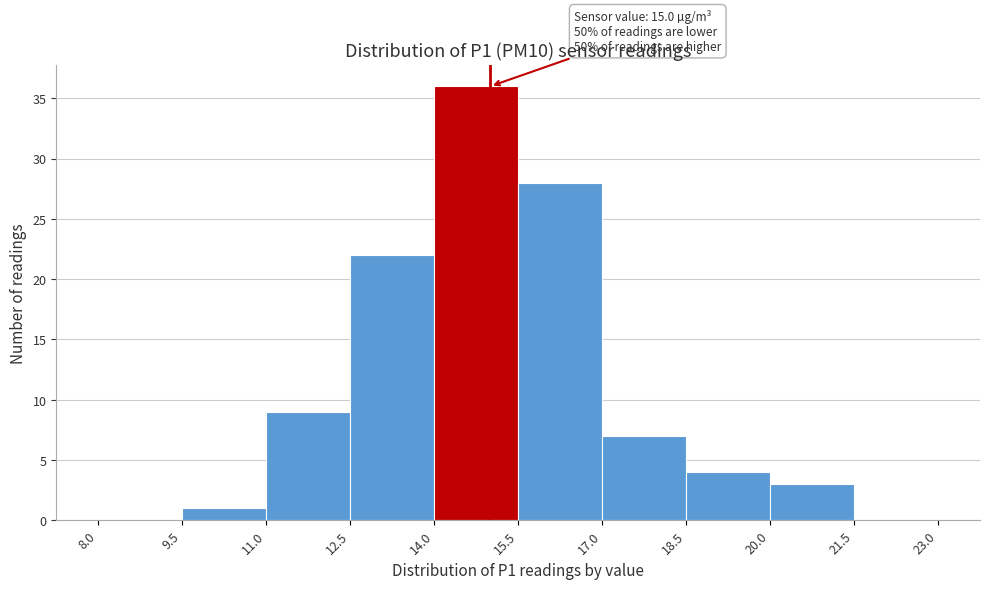

Which range on the x-axis has the tallest bar?

14.0 to 15.5